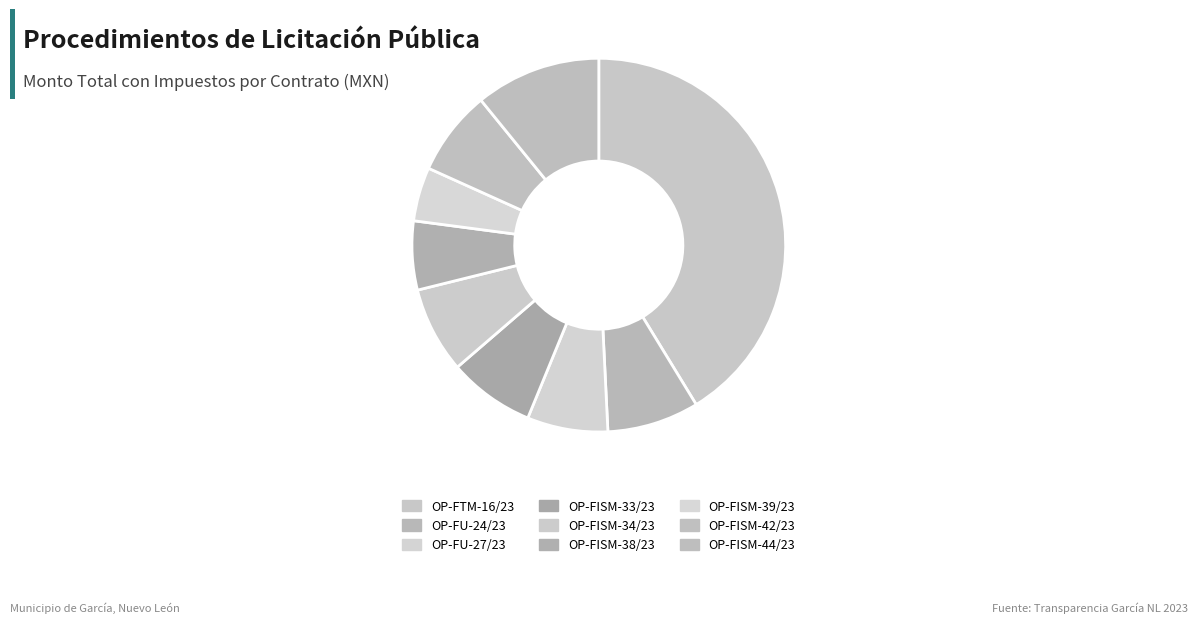

Count the number of slices in the pie.

9